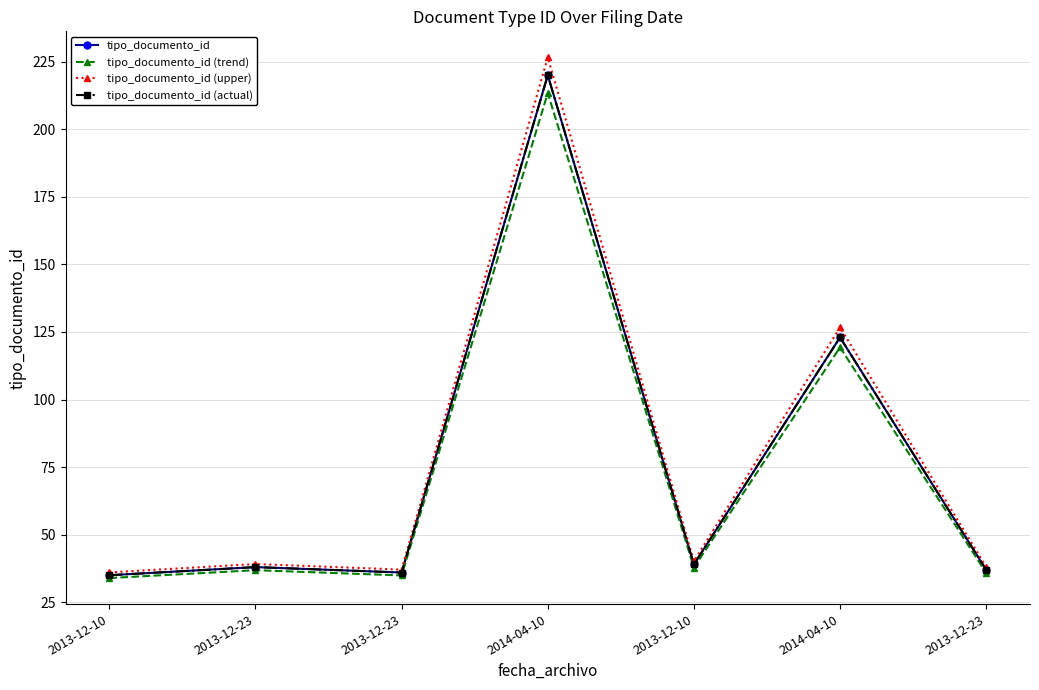

Does the chart have visible grid lines?

Yes